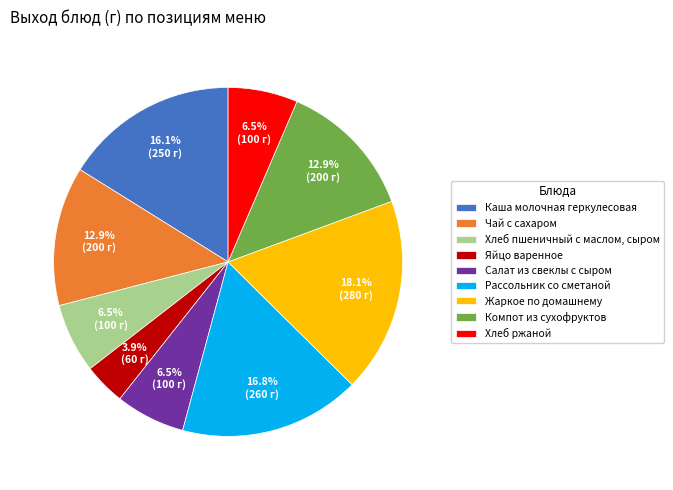

How much of the chart is everything except Хлеб пшеничный с маслом, сыром?

93.5%